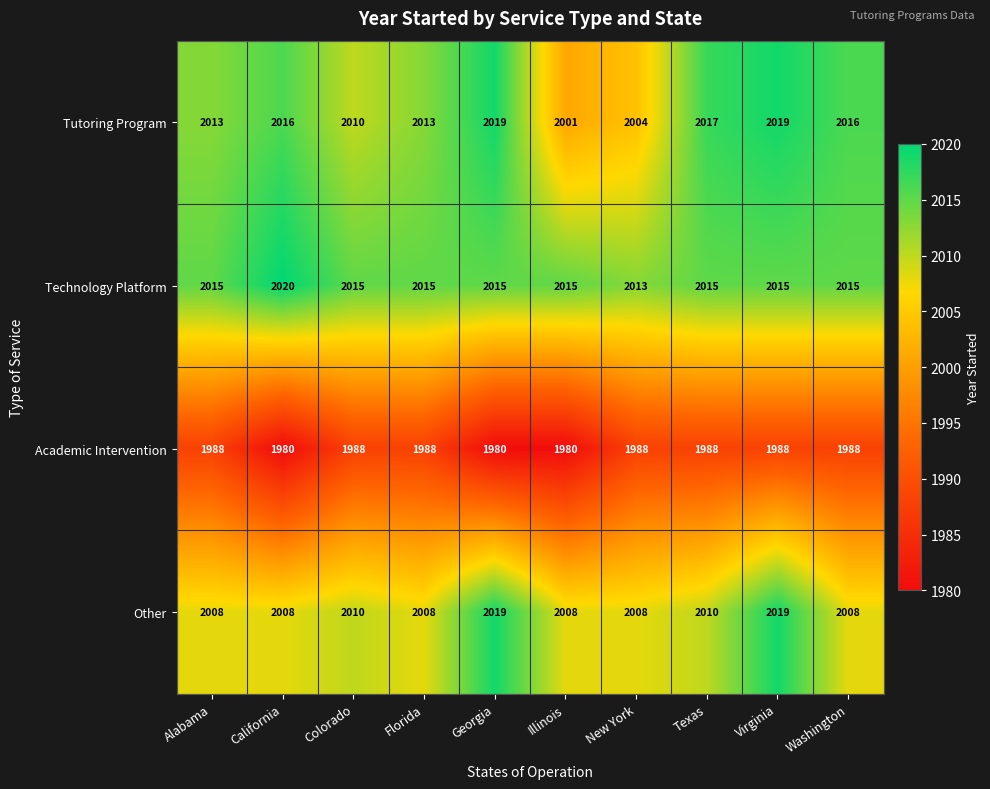

At which label is Tutoring Program closest to 2010?

Colorado